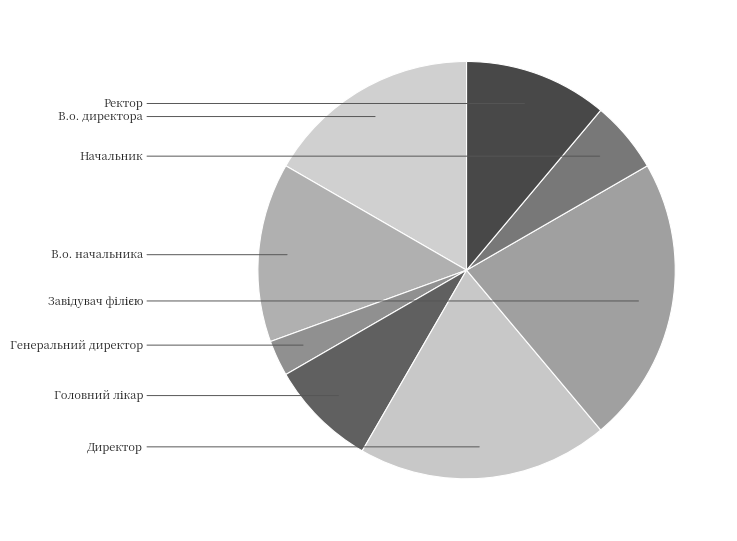

Which category has the biggest portion of the pie?

Завідувач філією